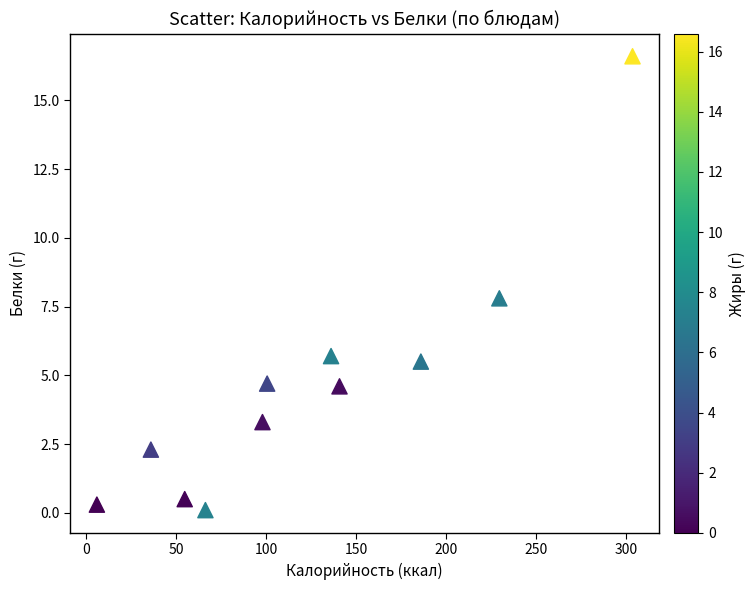

What is the average Y value?

4.7